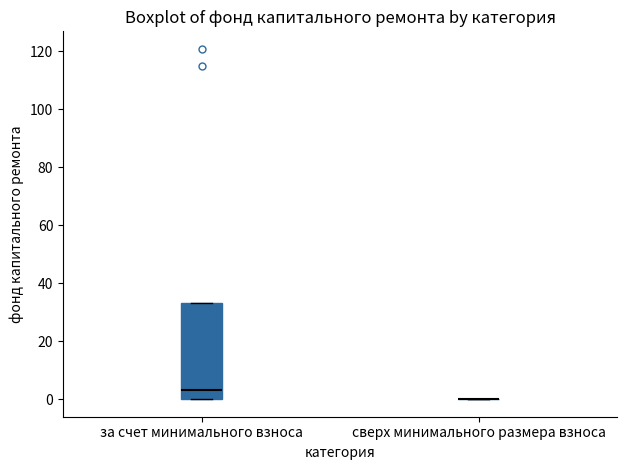

Where is the upper edge of the box for за счет минимального взноса on the y-axis? The values are not printed on the chart, so give them approximately, as read against the axis.

34